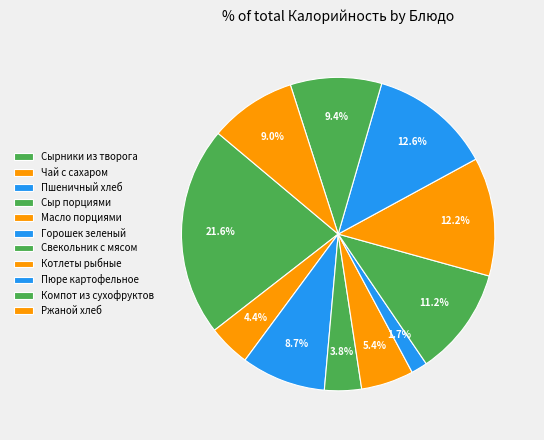

True or false: Свекольник с мясом accounts for 11% of the total.

True